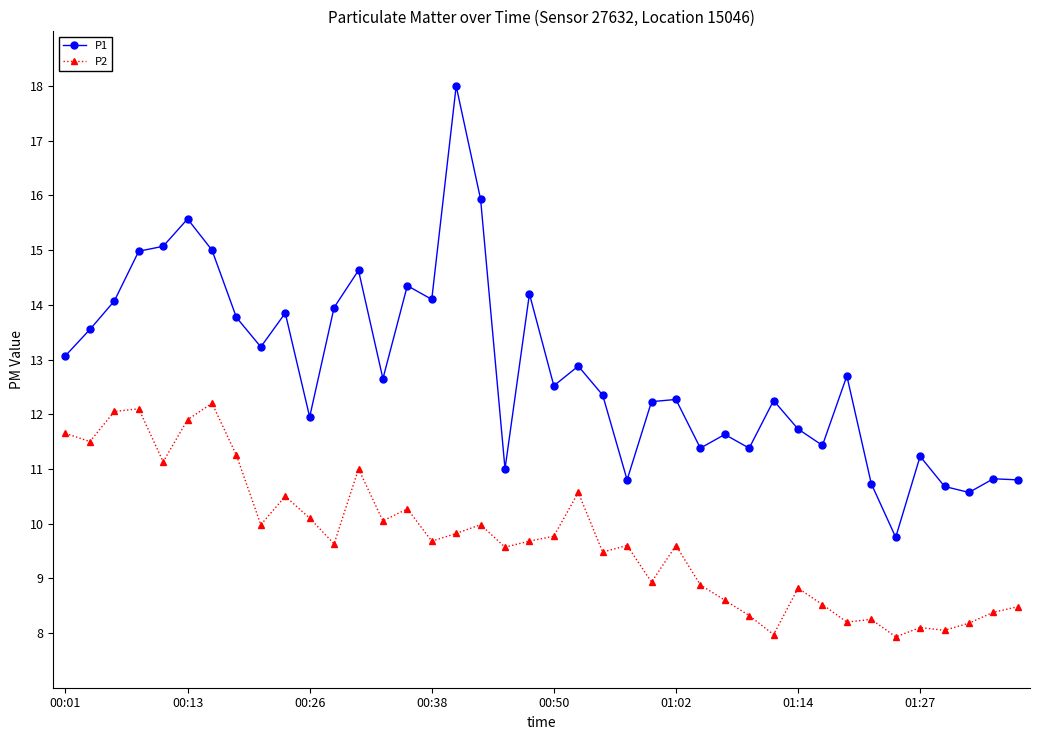

Rank the series by their average value, from lowest to highest.

P2, P1